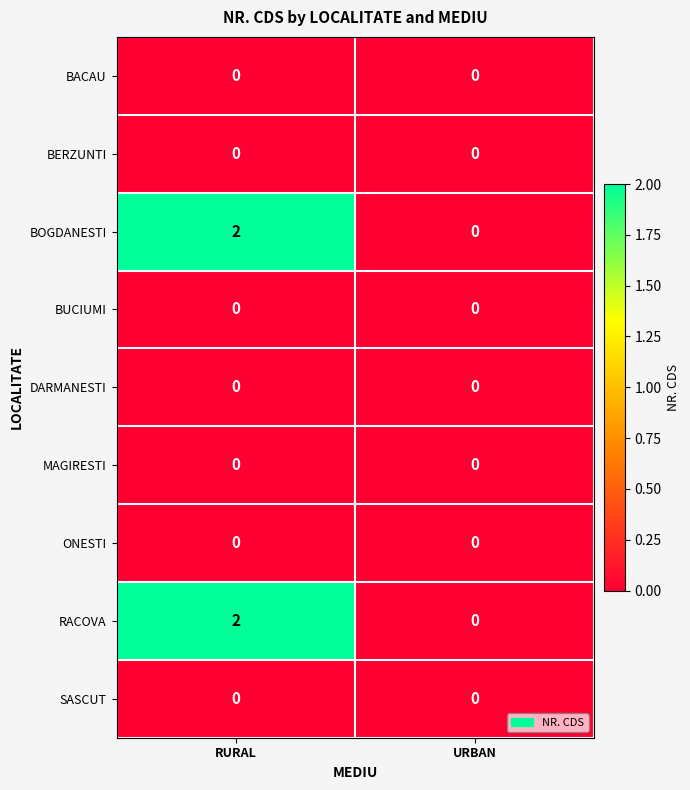

Which label corresponds to the largest value in the chart?

RURAL